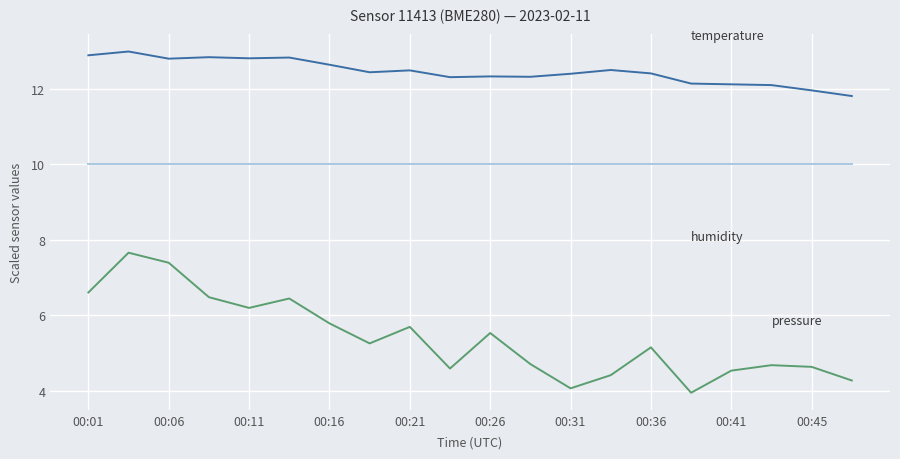

What is the maximum value shown in the chart?

13.0